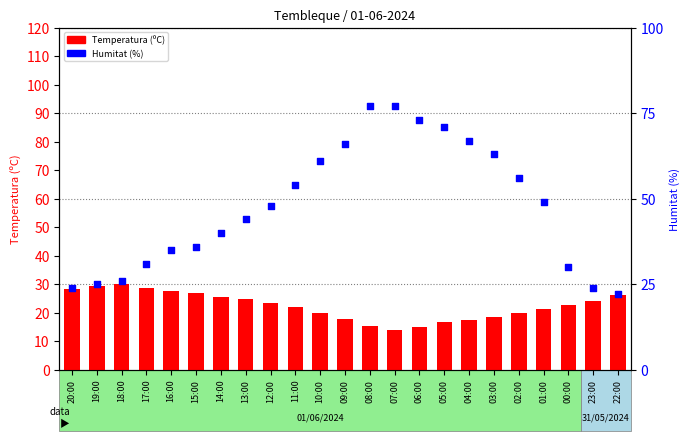

At which category is the sum across all series the highest?

08:00